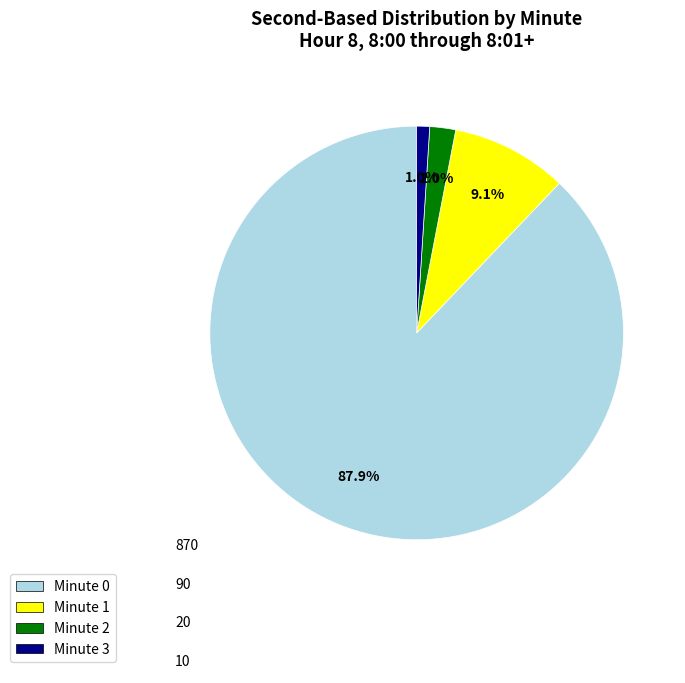

To the nearest percent, what is the difference between the largest and smallest slice percentages?

87%